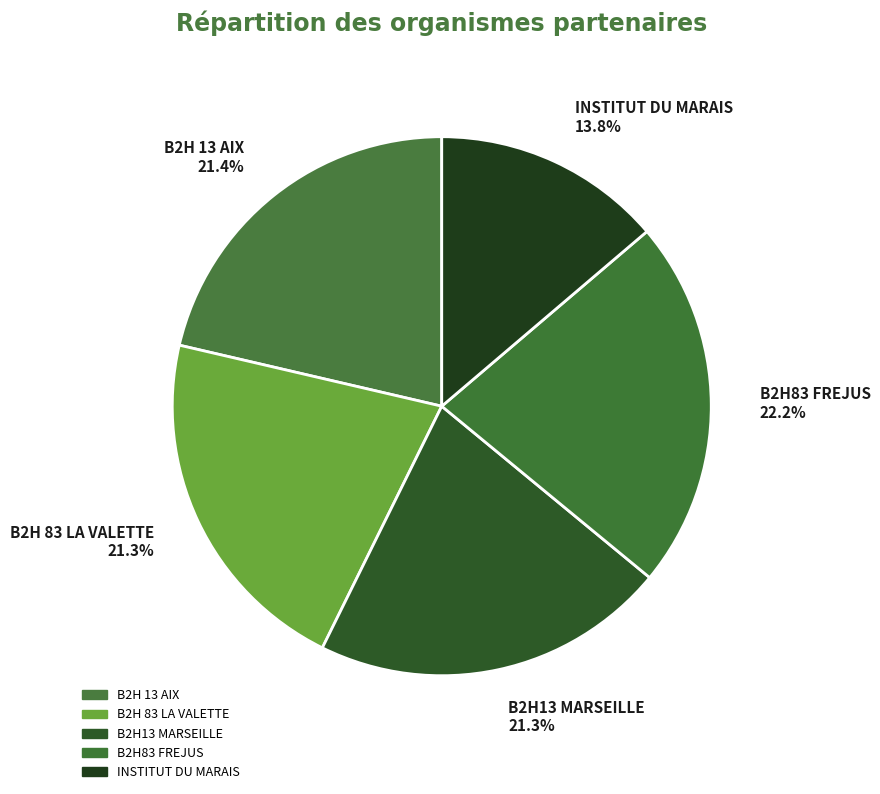

Between B2H13 MARSEILLE 21.3% and B2H83 FREJUS 22.2%, which is larger?

B2H83 FREJUS 22.2%